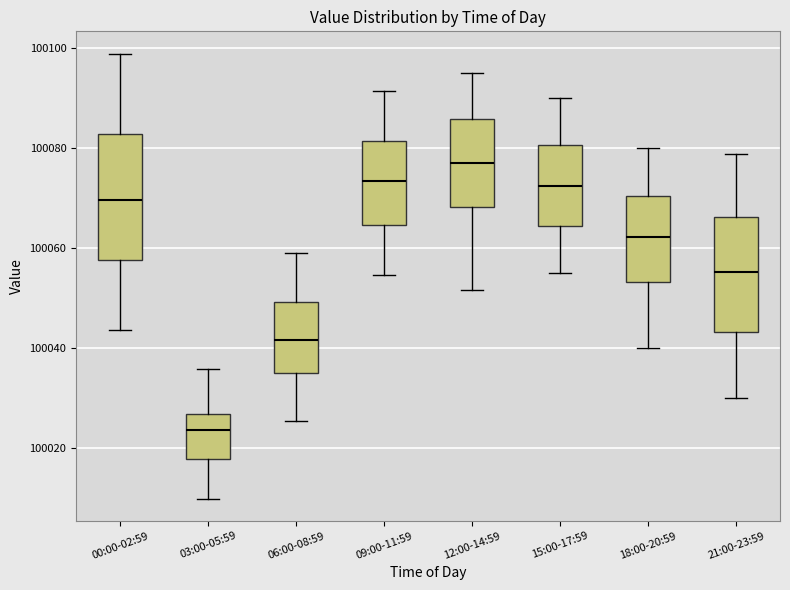

Which box has the highest median line?

12:00-14:59